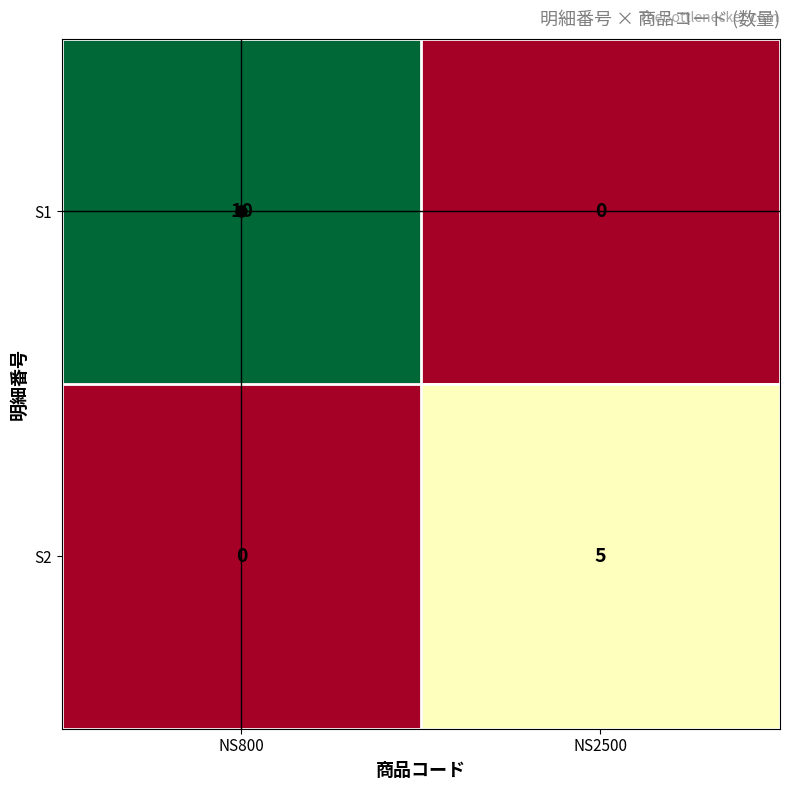

What is the spread (max minus min) of values at NS2500?

5